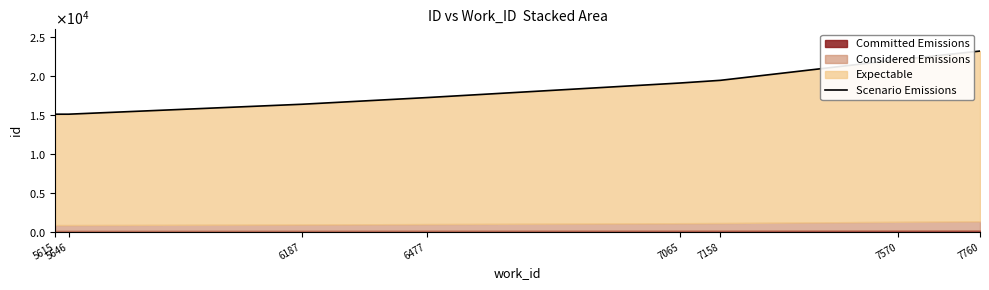

The value at 5646 is 23148.4. True or false?

False